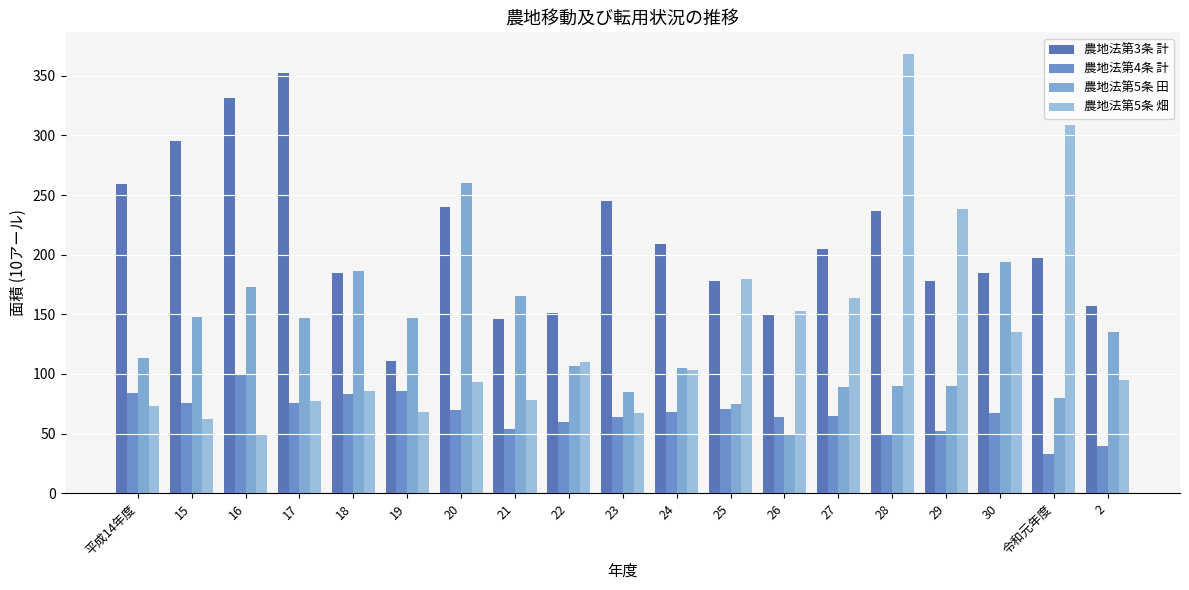

Where does the 農地法第3条 計 series first go above 197?

平成14年度